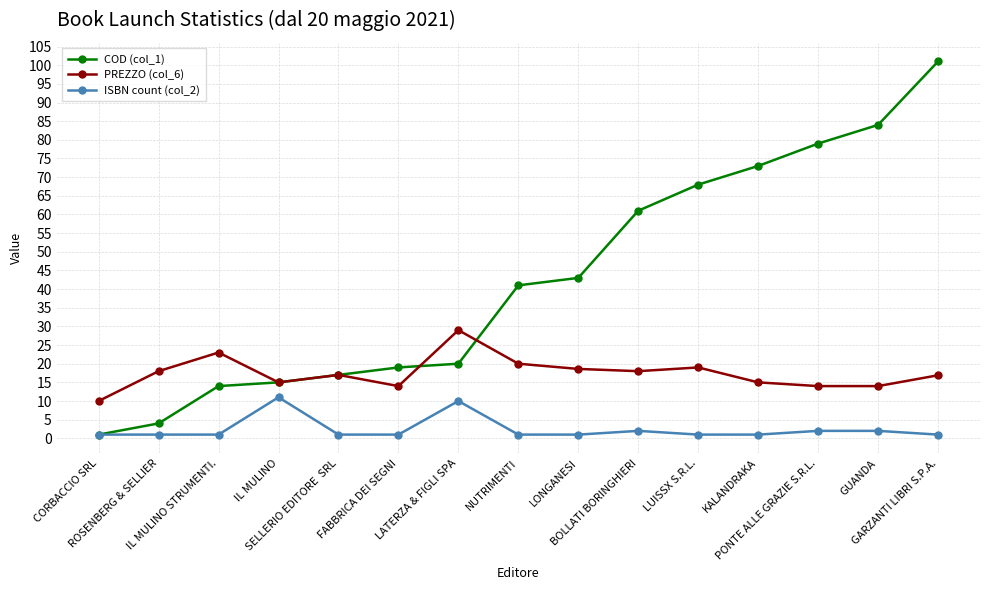

True or false: PREZZO (col_6) and COD (col_1) cross at least once.

True